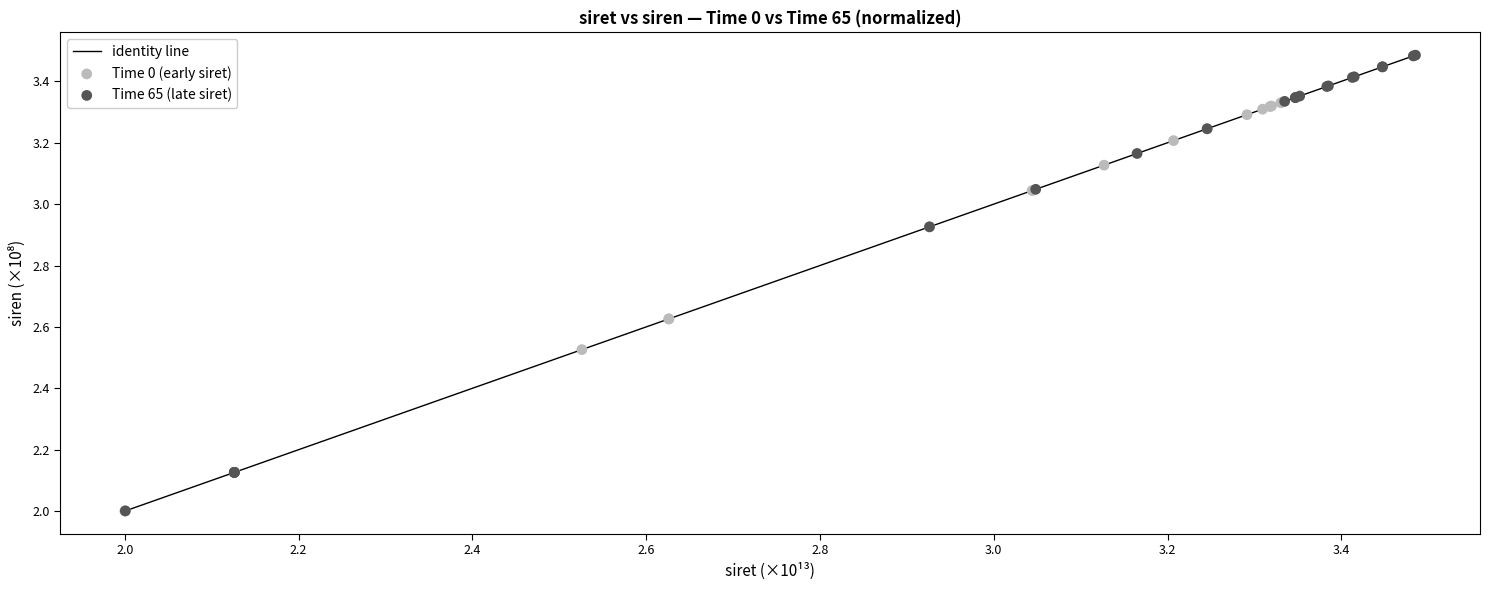

Which series reaches the maximum Y coordinate?

Time 65 (late siret)